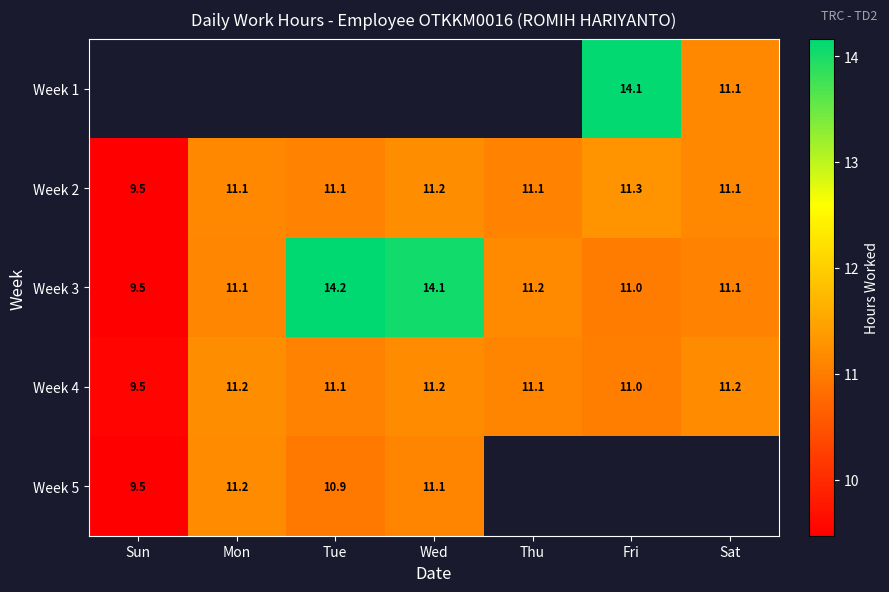

Is the value of Week 3 at Fri greater than the value of Week 1 at Sat?

No